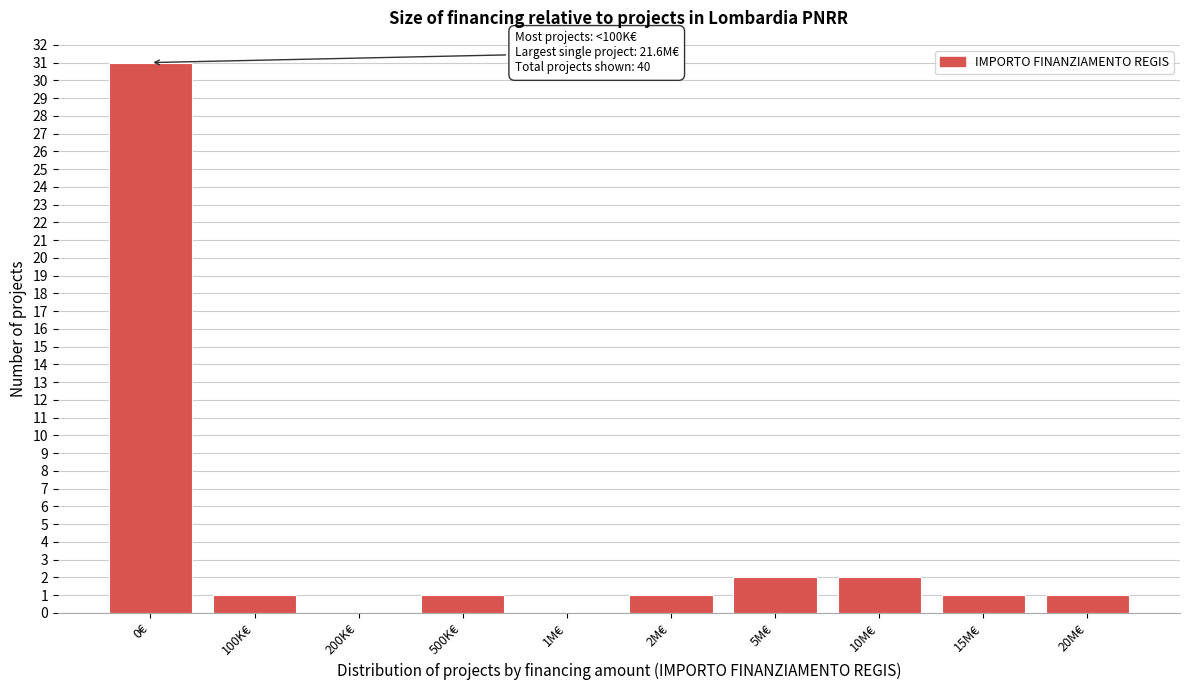

Reading left to right, what are all the values shown in this chart?

0€=31	100K€=1	200K€=0	500K€=1	1M€=0	2M€=1	5M€=2	10M€=2	15M€=1	20M€=1